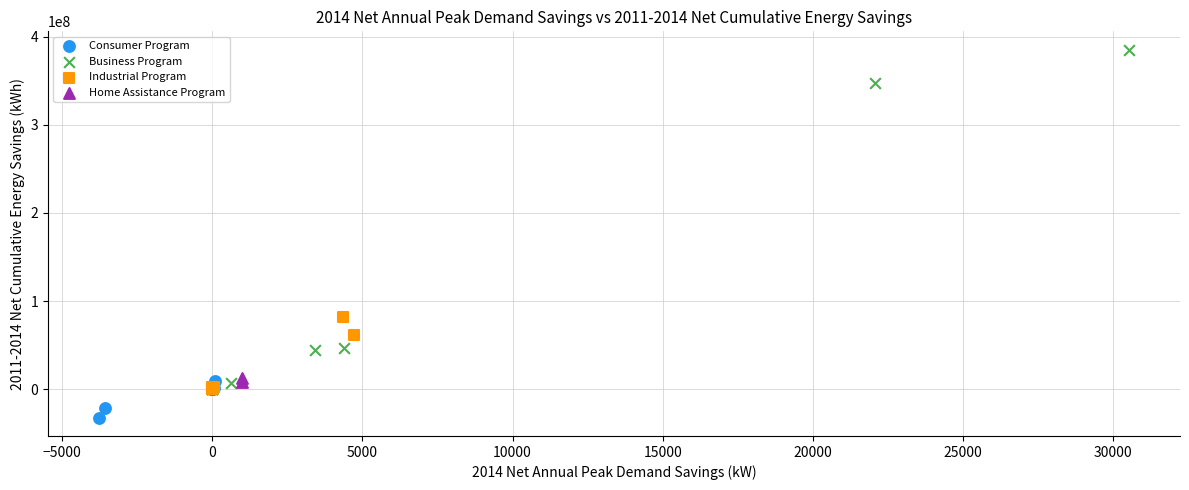

Which series reaches the maximum Y coordinate?

Business Program